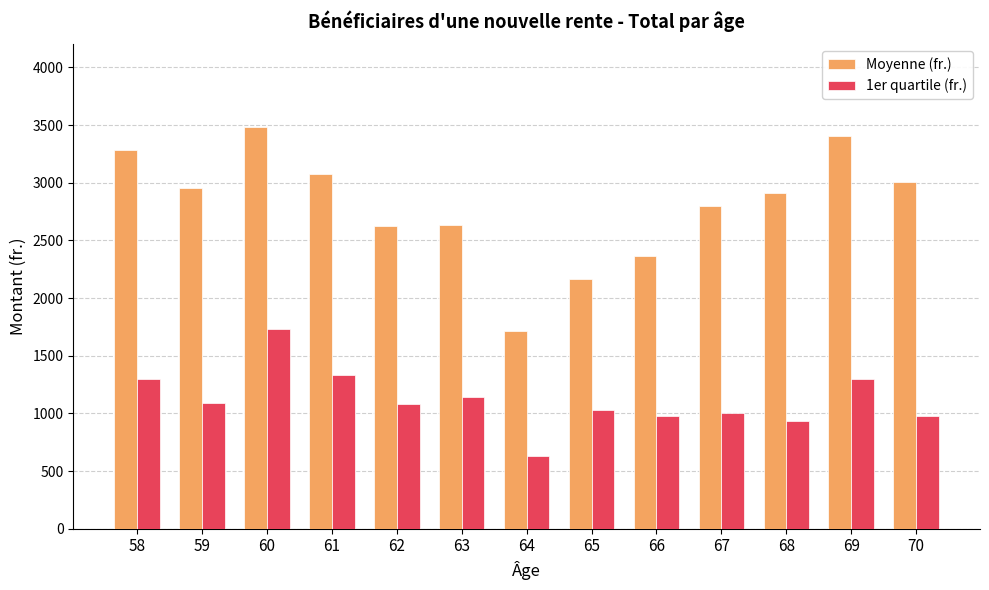

List the series in order of their overall mean, lowest first.

1er quartile (fr.), Moyenne (fr.)